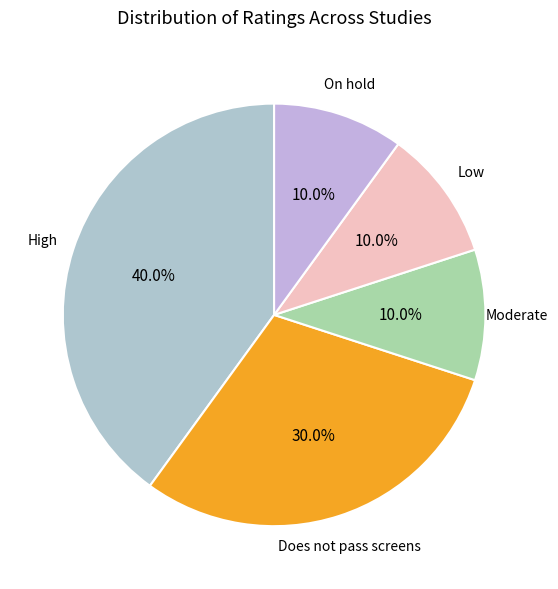

Which category has the biggest portion of the pie?

High